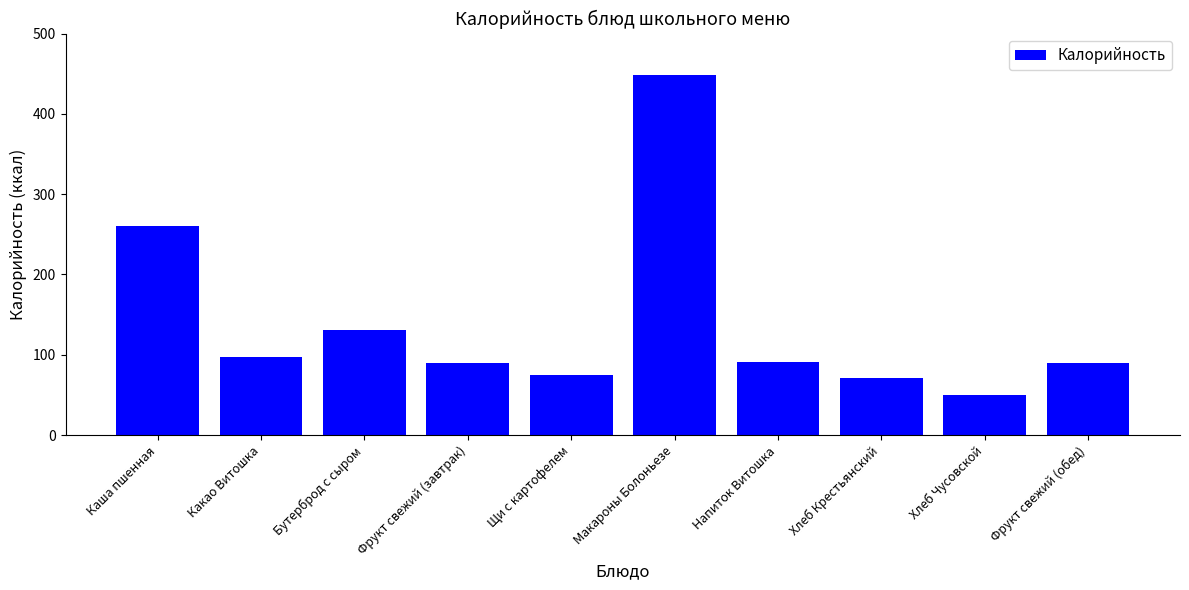

What is the change in value from Фрукт свежий (завтрак) to Хлеб Крестьянский?

-18.6